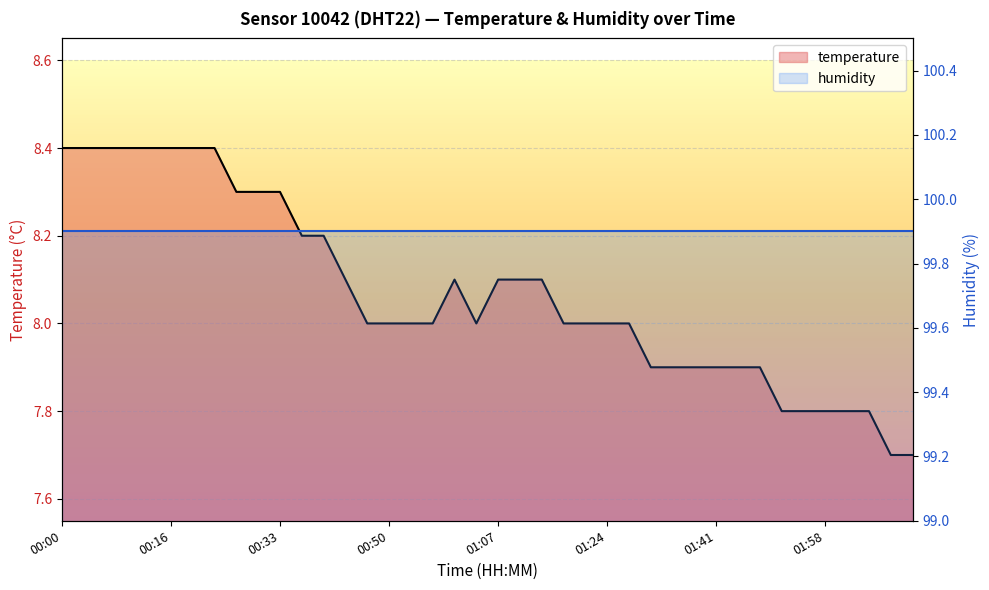

How many values are between 7 and 8?

22